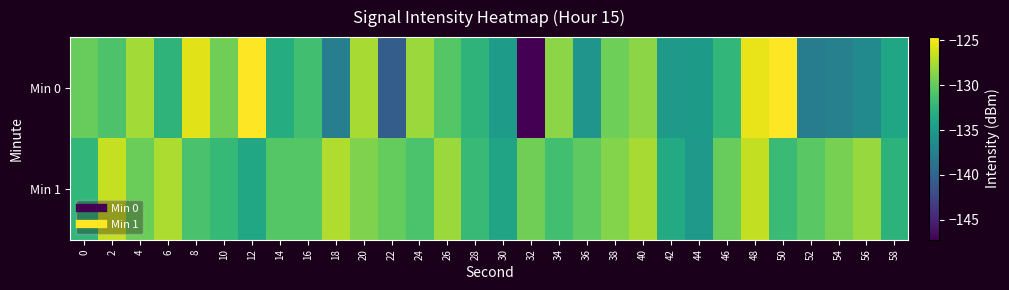

Reading left to right, transcribe all the data shown in this chart.

Min 0: 0=-129.9	2=-131.0	4=-127.8	6=-132.5	8=-125.7	10=-129.5	12=-124.6	14=-133.2	16=-131.5	18=-137.6	20=-127.6	22=-140.6	24=-128.0	26=-130.6	28=-132.5	30=-134.8	32=-147.2	34=-128.5	36=-135.5	38=-129.6	40=-128.6	42=-135.1	44=-134.9	46=-132.3	48=-125.4	50=-124.7	52=-137.7	54=-137.4	56=-136.5	58=-134.0
Min 1: 0=-132.3	2=-126.6	4=-129.7	6=-127.4	8=-131.1	10=-132.1	12=-133.7	14=-130.6	16=-130.6	18=-127.3	20=-129.0	22=-130.0	24=-131.0	26=-128.0	28=-132.0	30=-134.0	32=-129.5	34=-131.5	36=-130.2	38=-128.8	40=-127.6	42=-133.4	44=-135.1	46=-129.9	48=-126.7	50=-131.8	52=-130.4	54=-129.3	56=-128.1	58=-132.6